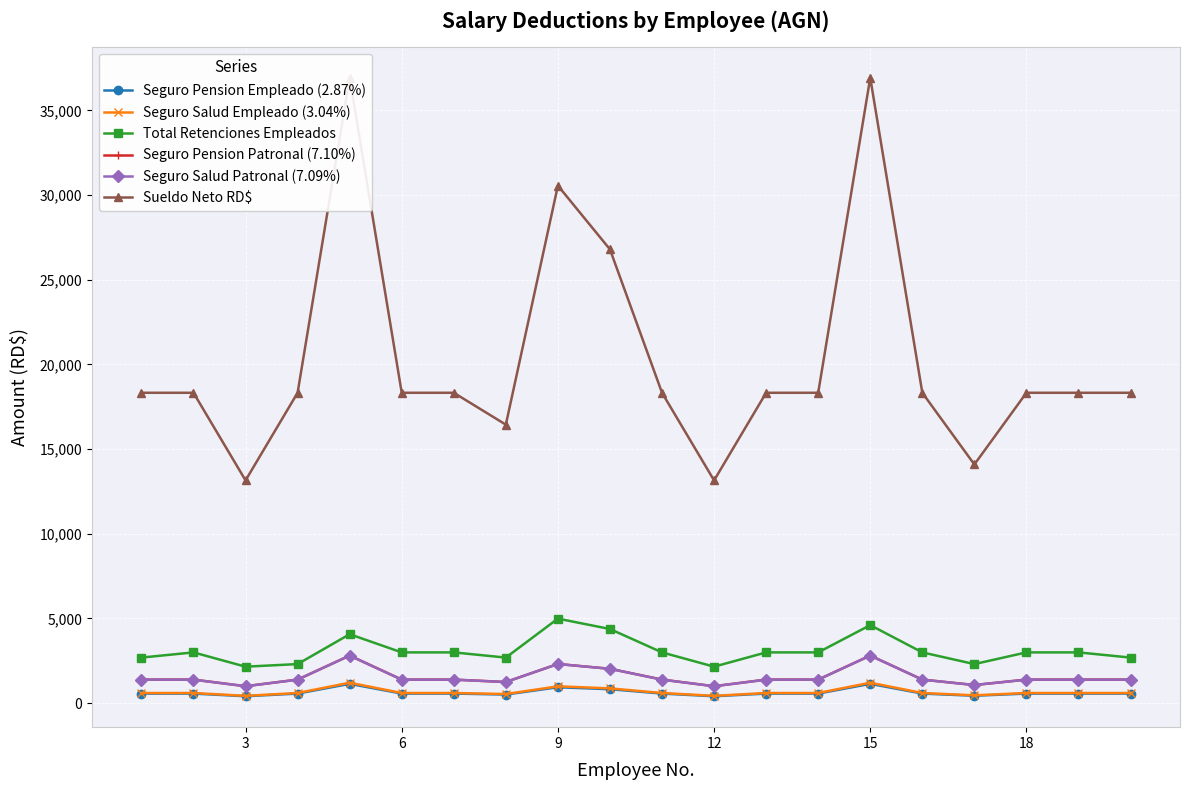

True or false: Seguro Salud Empleado (3.04%) and Total Retenciones Empleados intersect in this chart.

False